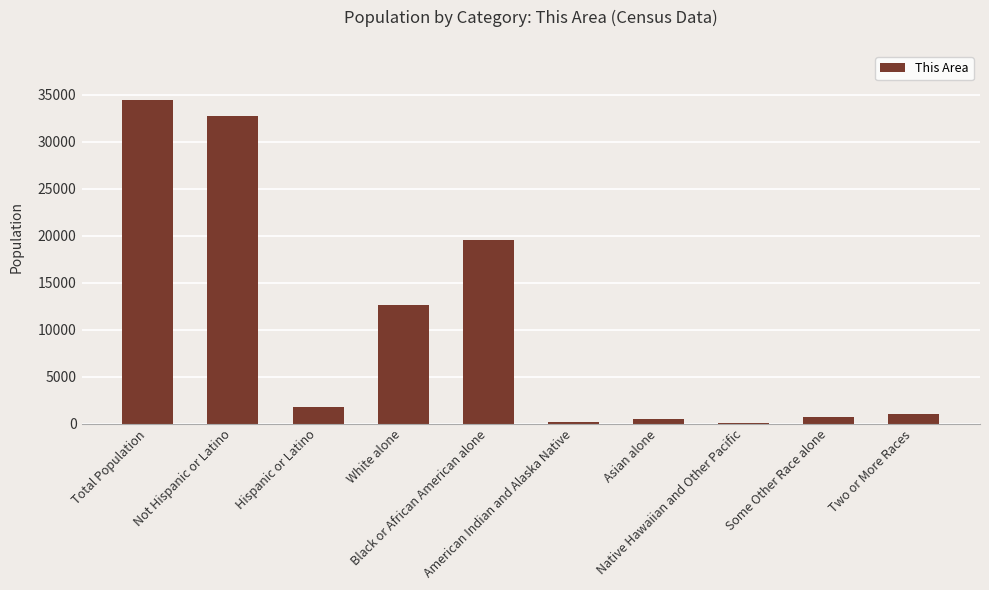

What is the sum of all values?

103437